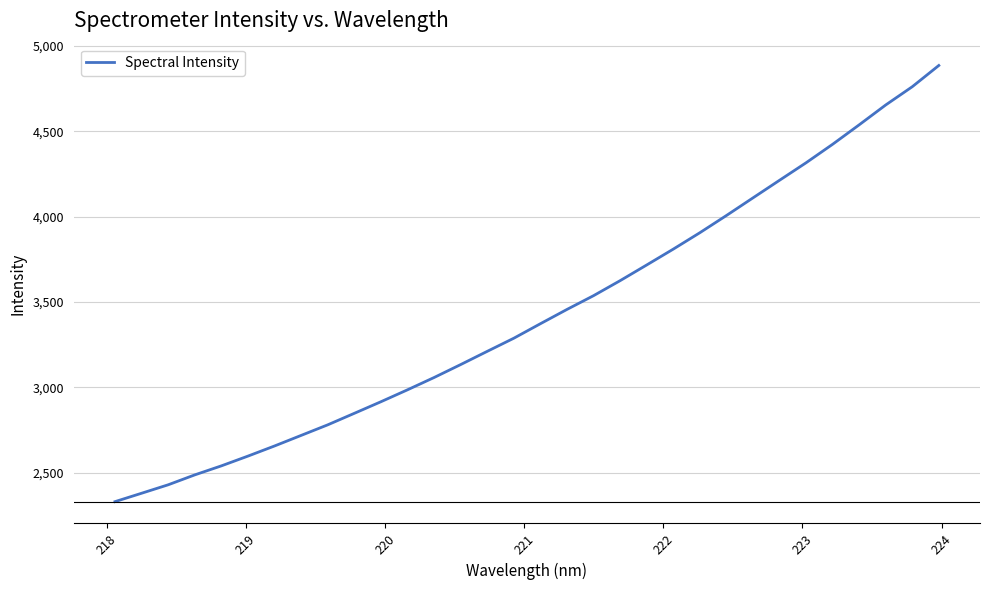

What is the maximum value shown in the chart?

4885.4